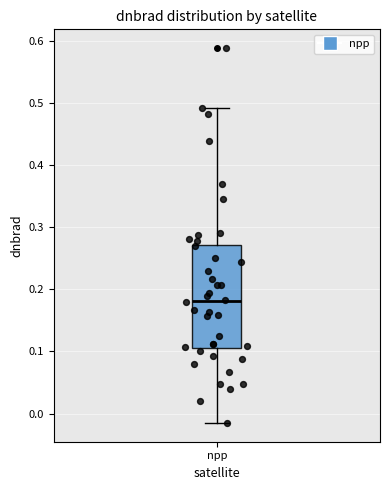

Read this box plot against the y-axis: the position of the median line, the range covered by the box, and the ends of both whiskers. The values are not printed on the chart, so give them approximately, as read against the axis.

median 0.18, box 0.11 to 0.27, whiskers -0.02 to 0.49